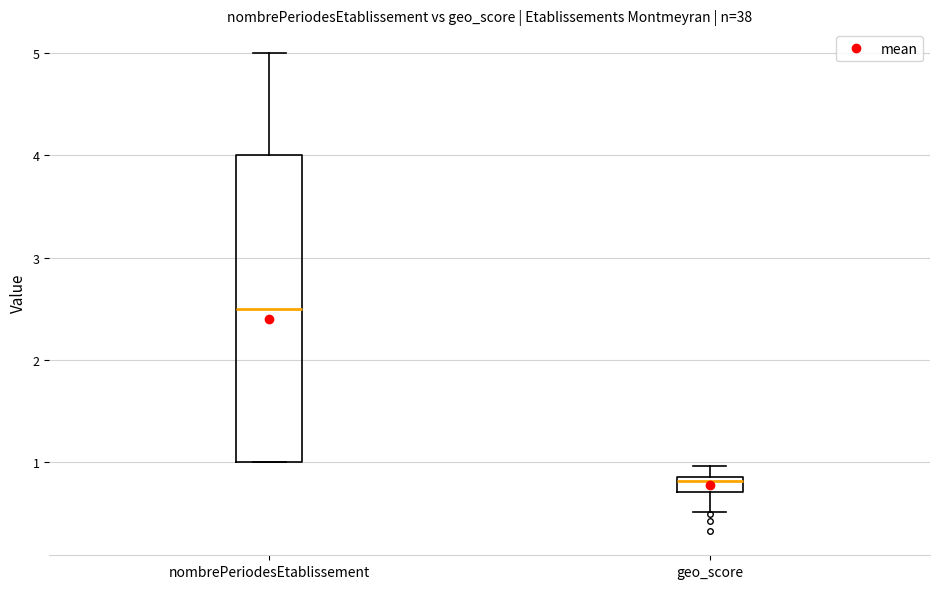

Which box is the tallest, from its lower edge to its upper edge?

nombrePeriodesEtablissement